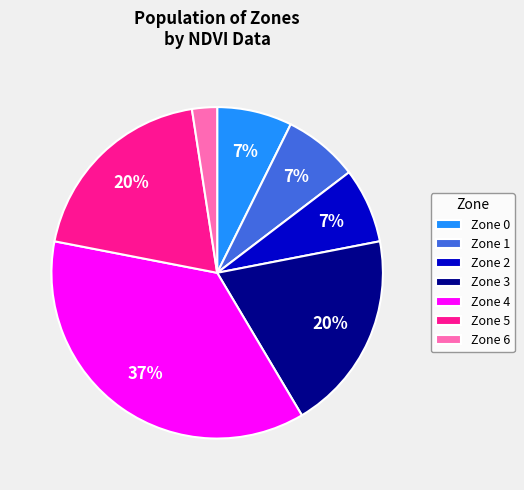

Is there a majority slice in this chart?

No